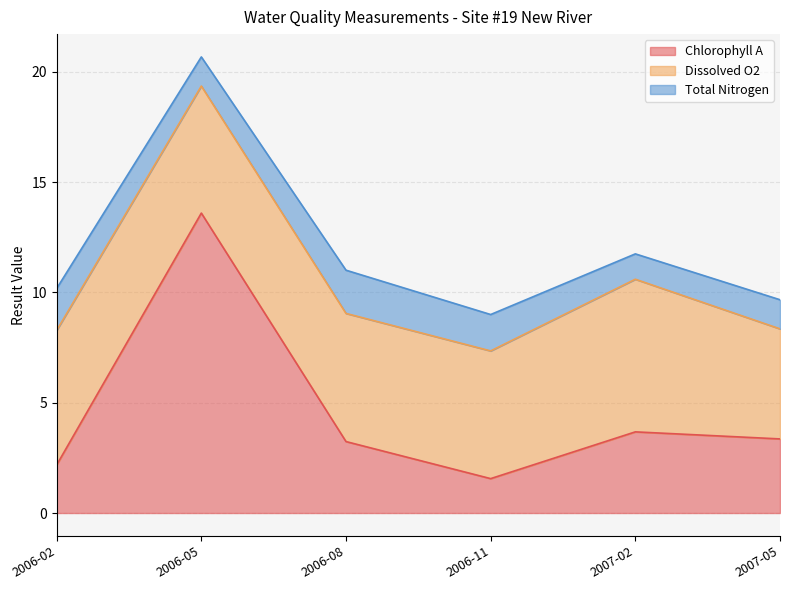

The value of Chlorophyll A at 2006-05 is 13.6. True or false?

True